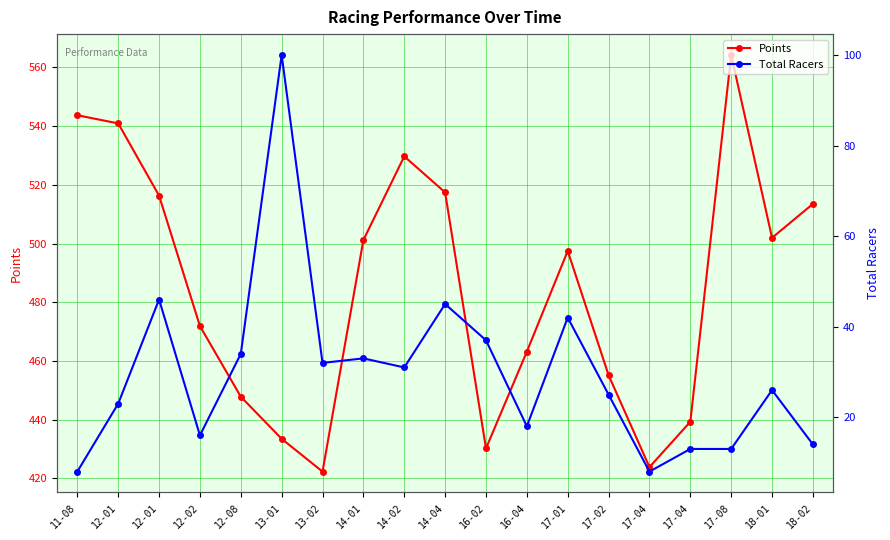

True or false: Points has a value of 455.1 at 17-02.

True